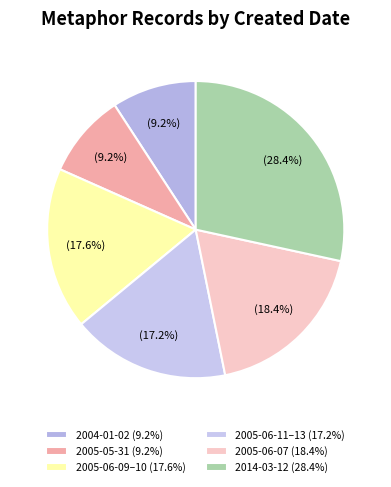

How many slices are in this pie chart?

6